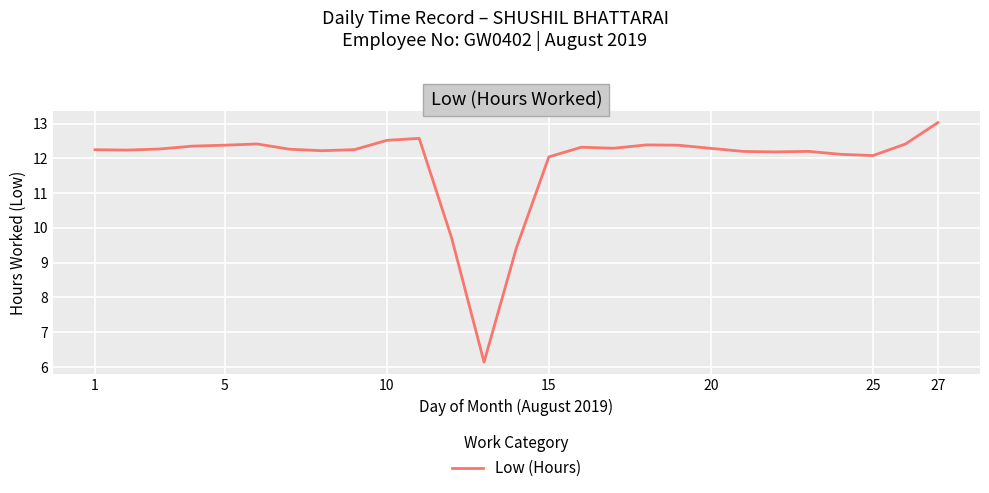

What is the maximum value shown in the chart?

13.0